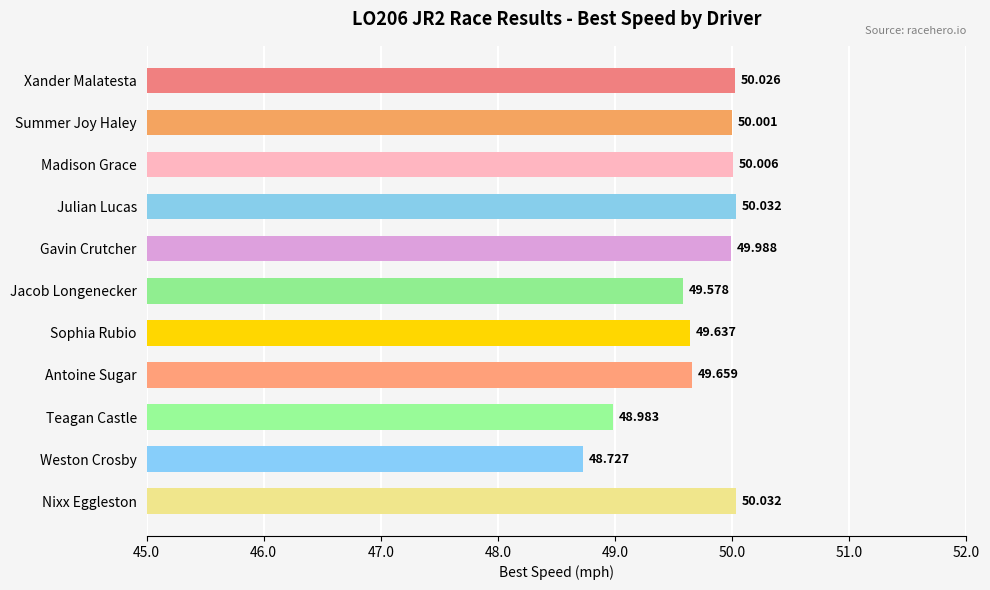

Which category has the lowest value across all series?

Weston Crosby